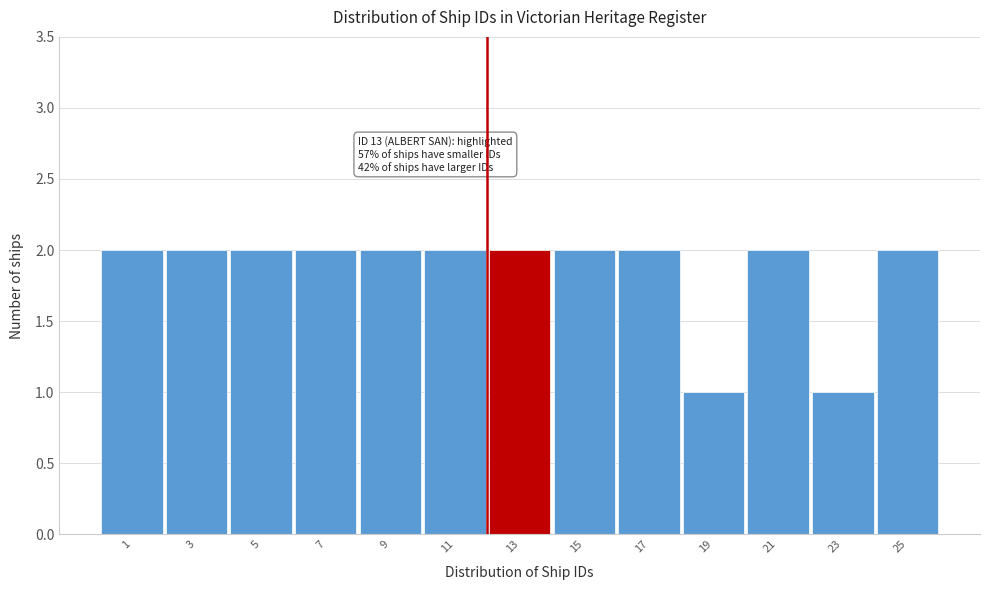

Reading right to left, list all the values displayed in this chart.

25=2	23=1	21=2	19=1	17=2	15=2	13=2	11=2	9=2	7=2	5=2	3=2	1=2